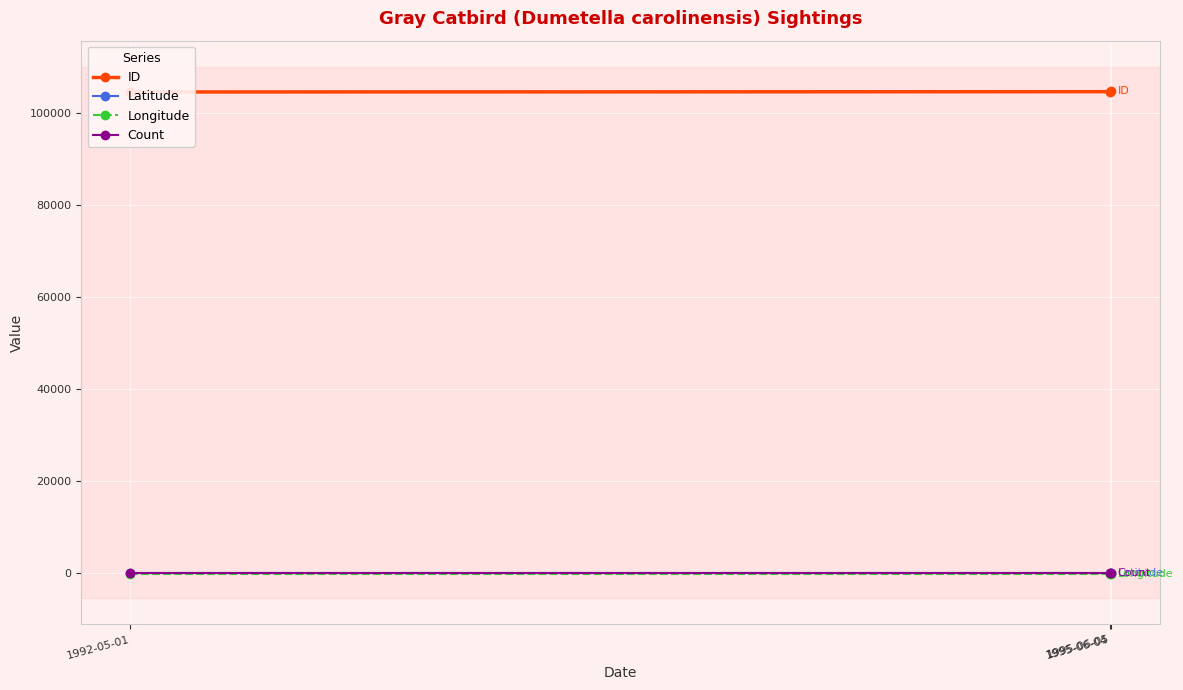

What is the difference between the highest and lowest values at 1992-05-01?

104696.1